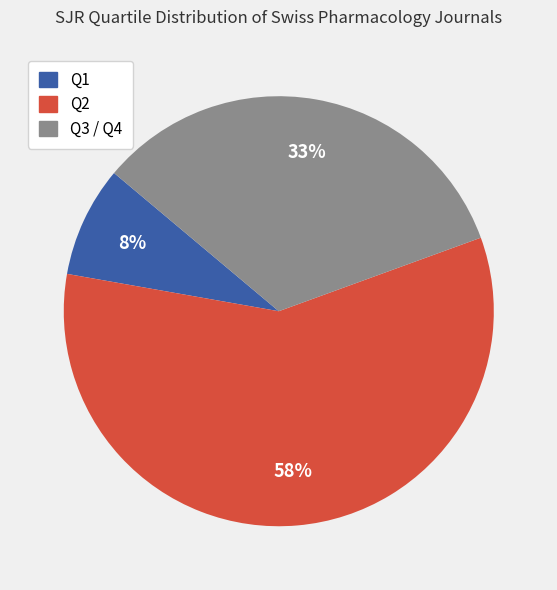

Between Q1 and Q2, which is larger?

Q2